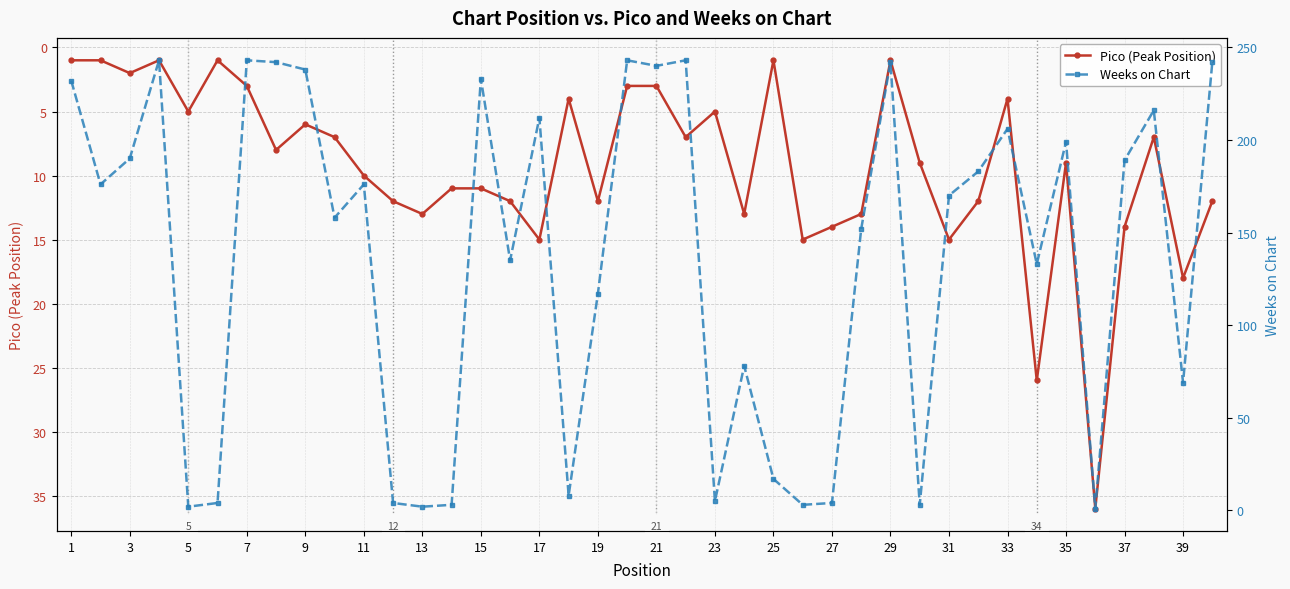

What is the average value of the Pico (Peak Position) series?

9